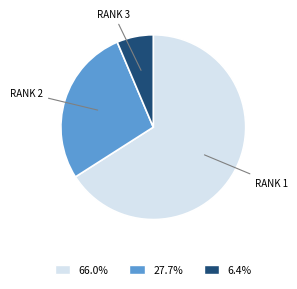

Does any single category account for the majority?

Yes